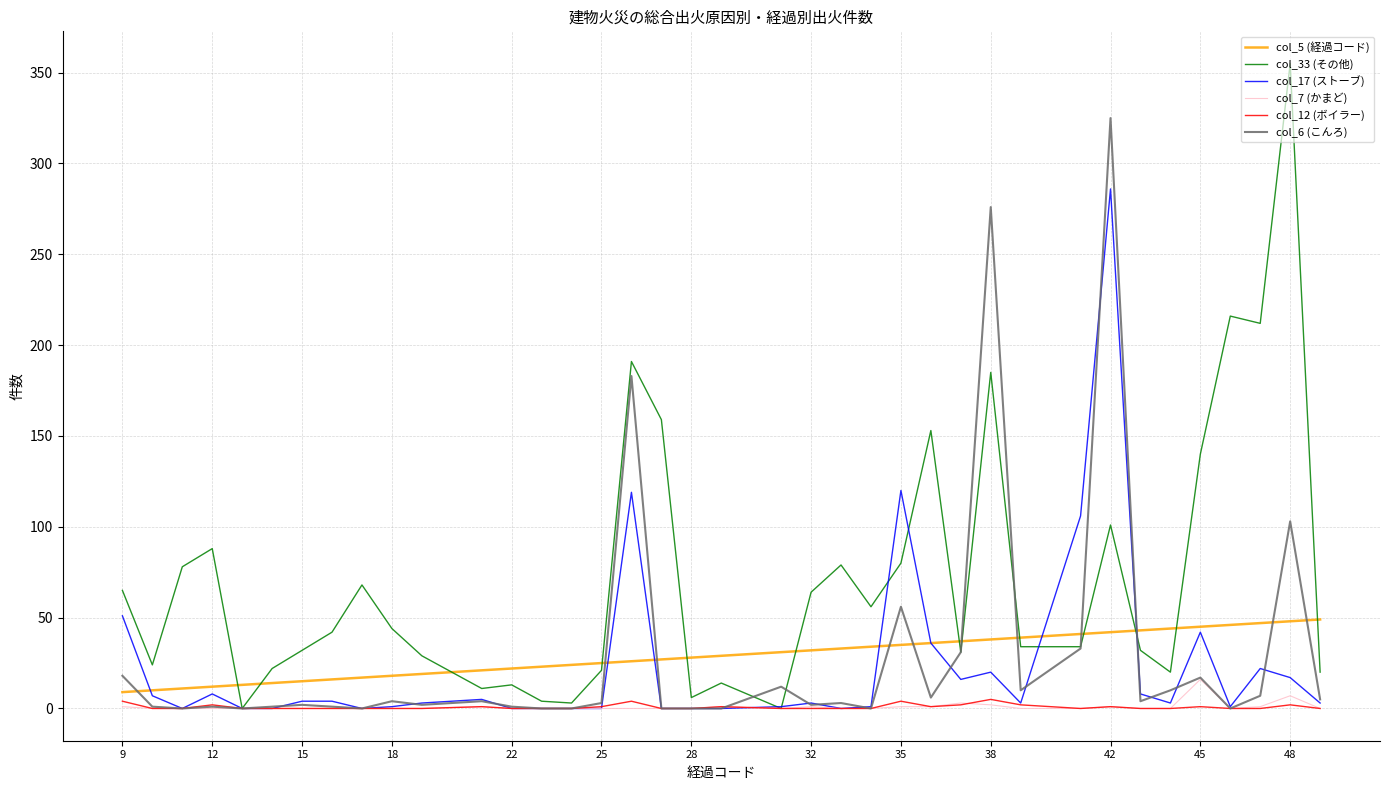

Which series has the largest total across all categories?

col_33 (その他)